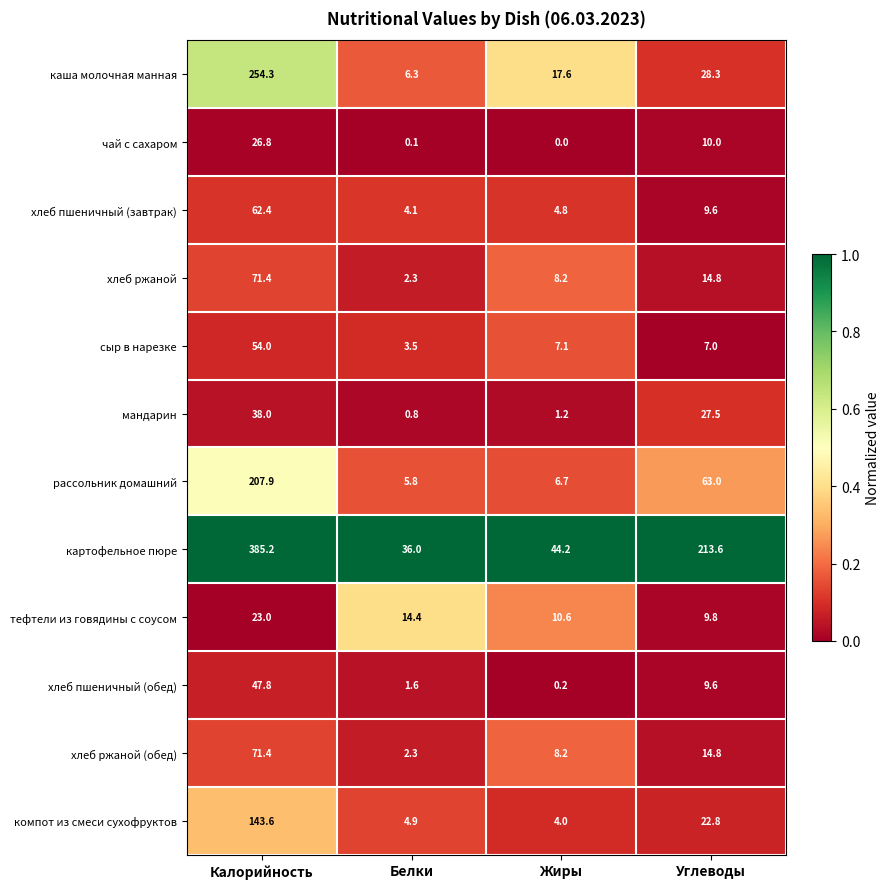

List the labels in order of сыр в нарезке value, largest first.

Калорийность, Жиры, Углеводы, Белки